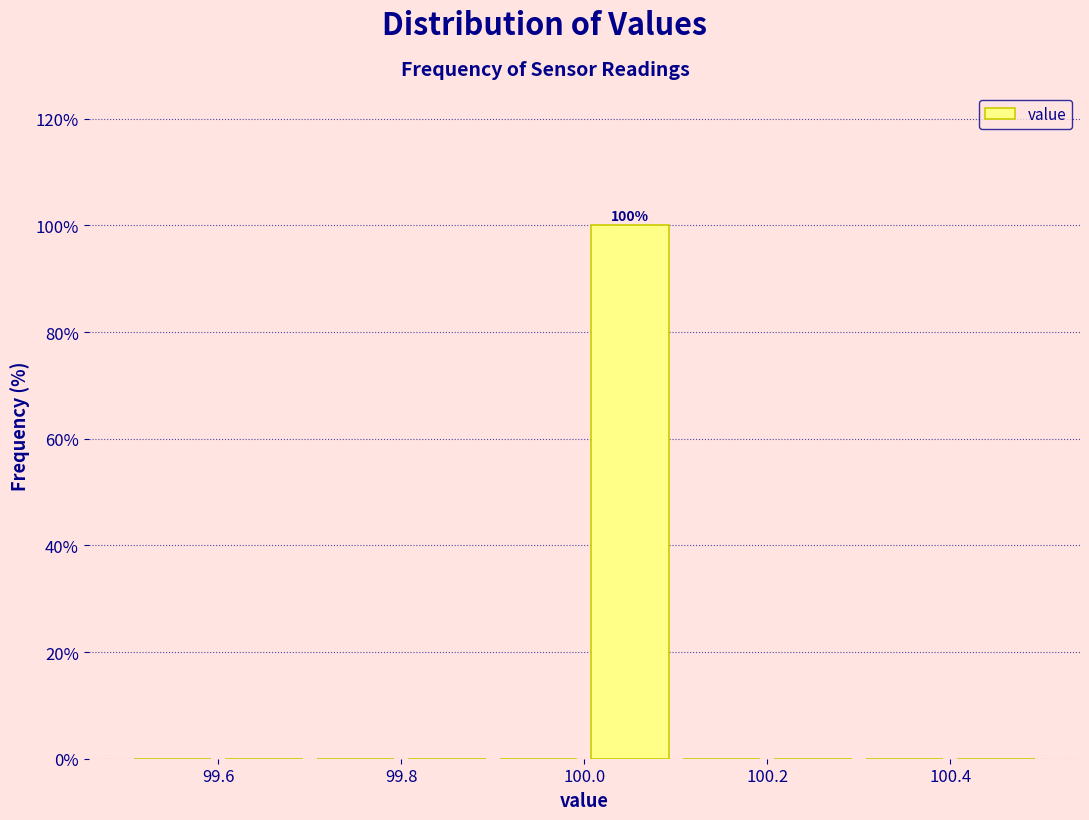

Over which range of the x-axis is the bar tallest?

100.0 to 100.1